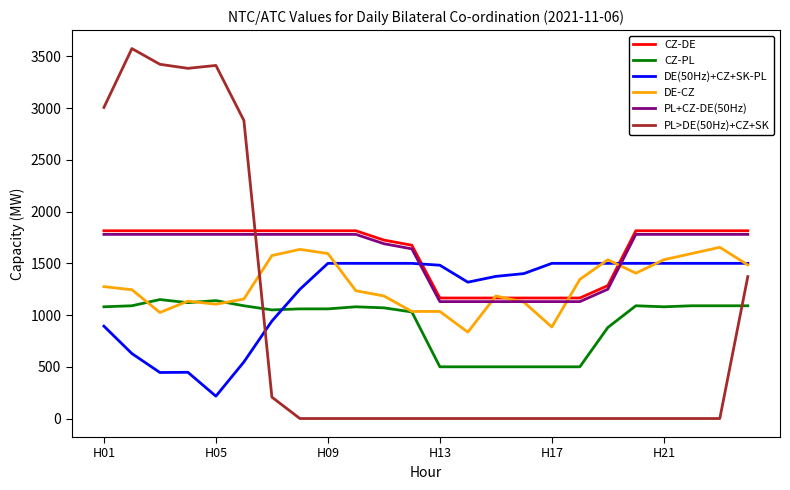

True or false: PL+CZ-DE(50Hz) and DE(50Hz)+CZ+SK-PL intersect in this chart.

True